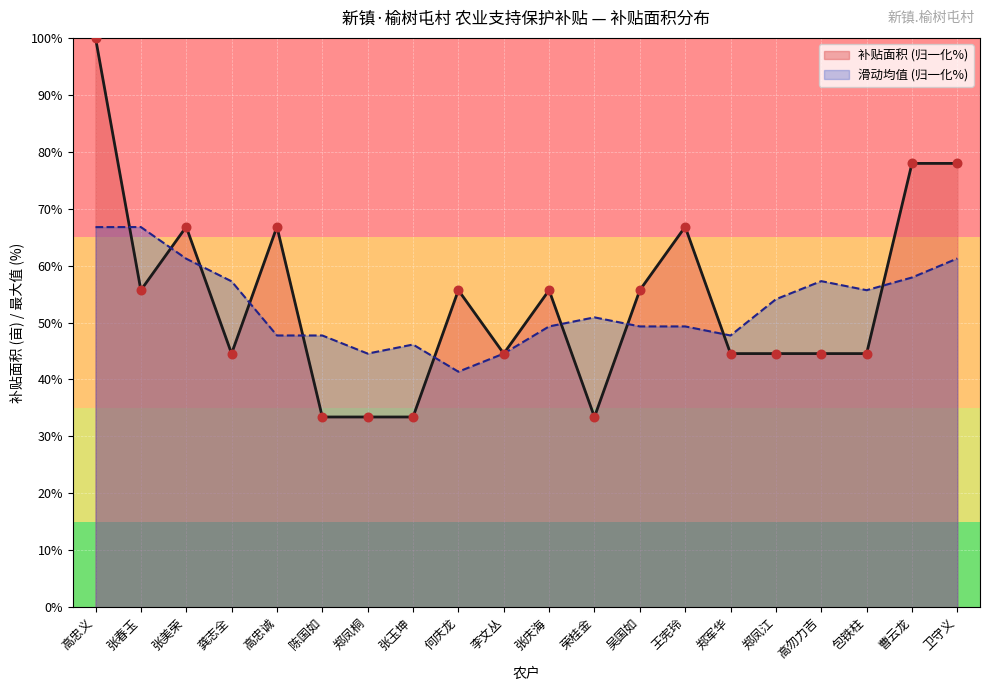

What is the change in value from 吴国如 to 王宪玲?

+11.1